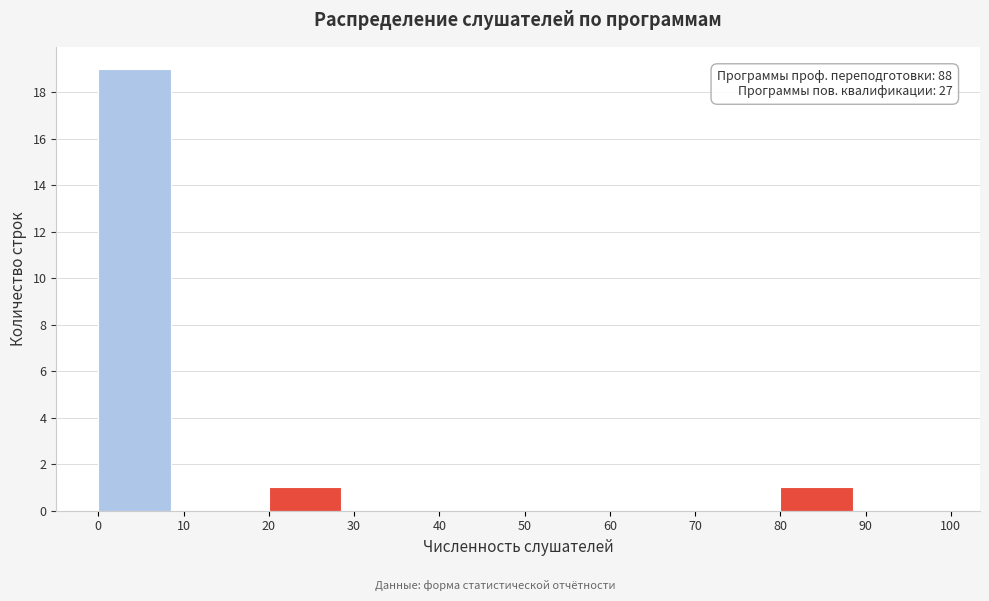

Which range on the x-axis has the tallest bar?

0 to 10